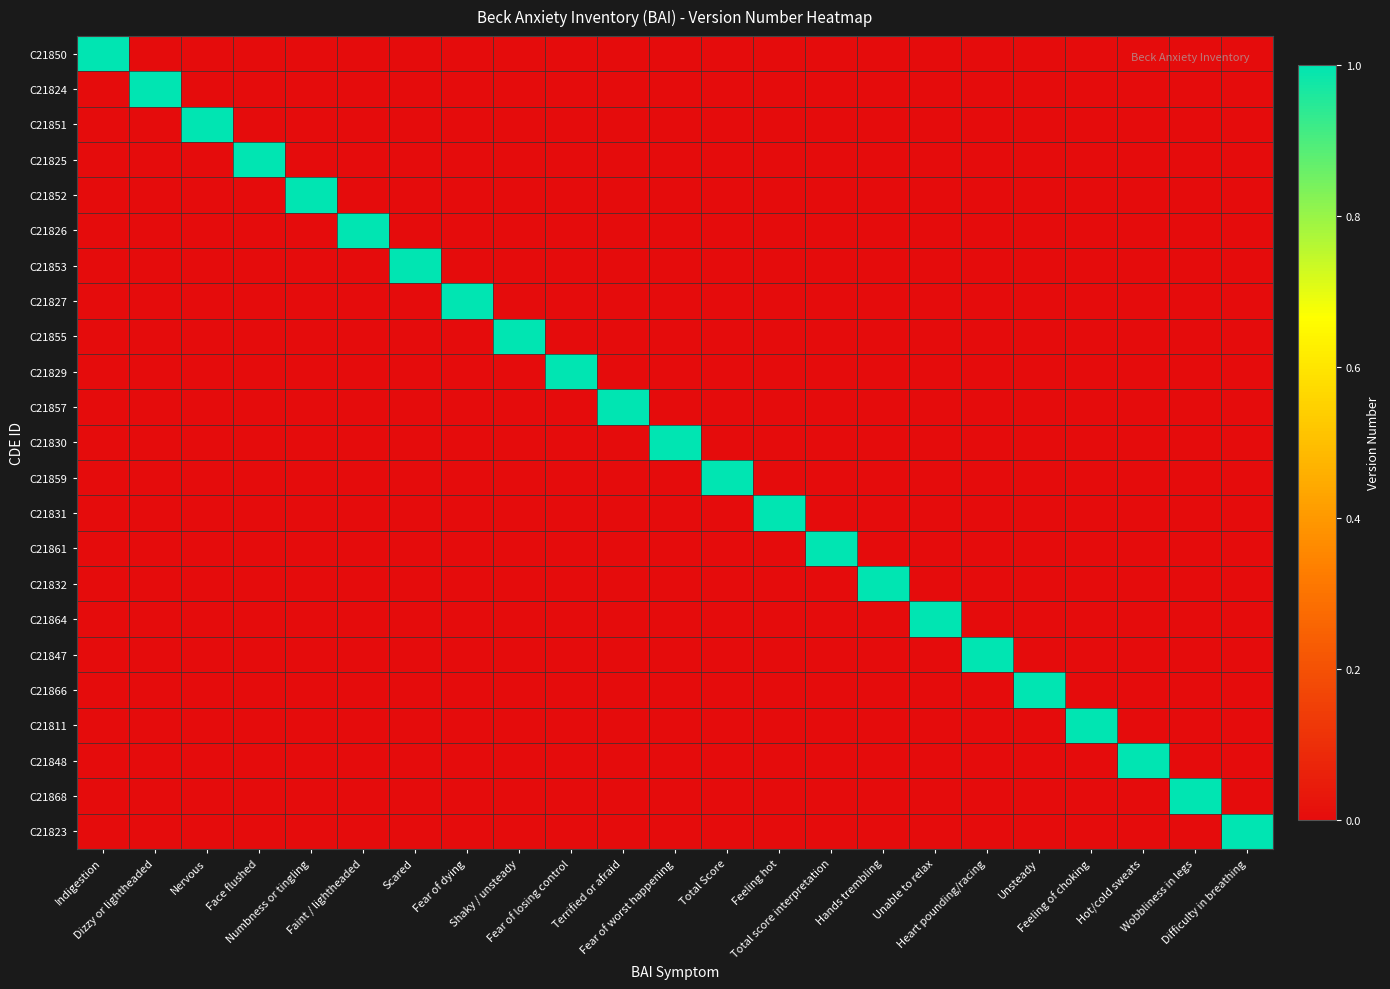

What is the maximum value shown in the chart?

1